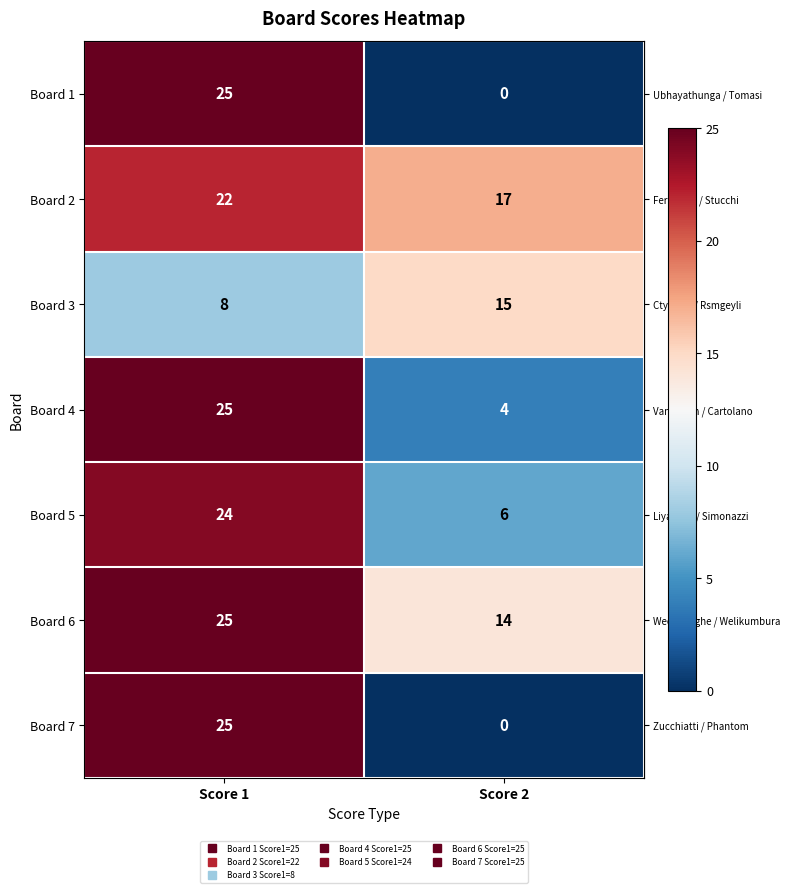

How many data points does each series have?

2